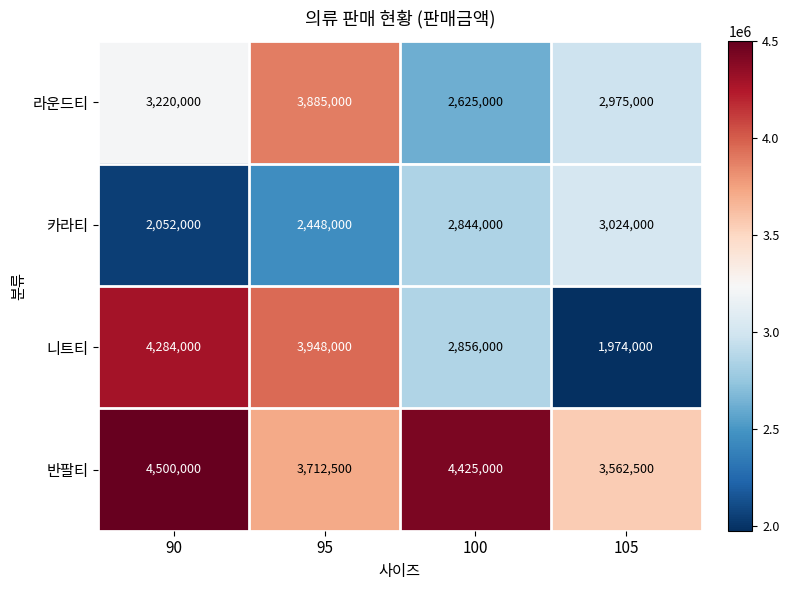

Which series has the largest range (max minus min)?

니트티